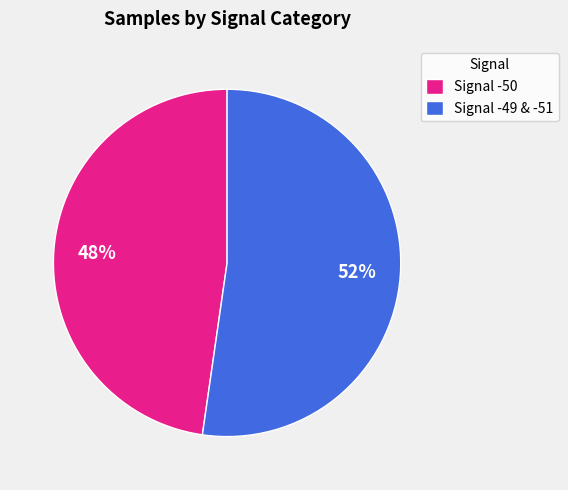

What is the ratio of the value at Signal -50 to the value at Signal -49 & -51?

0.9